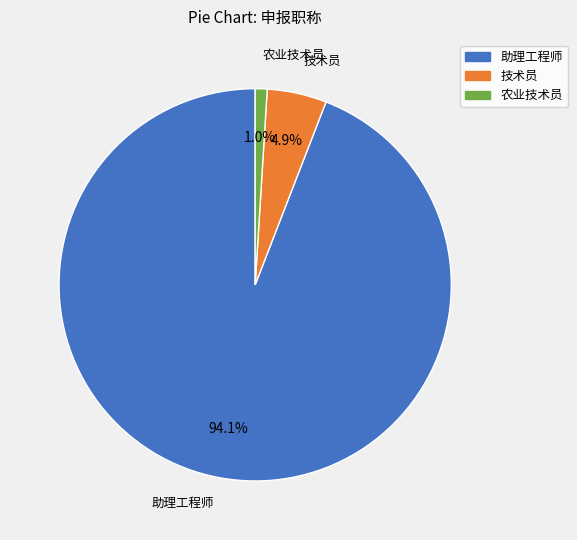

To the nearest percent, what portion does 技术员 represent?

5%